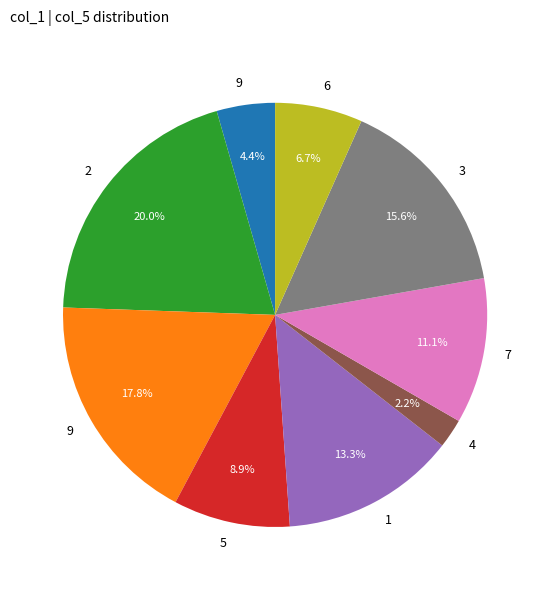

Is there a majority slice in this chart?

No